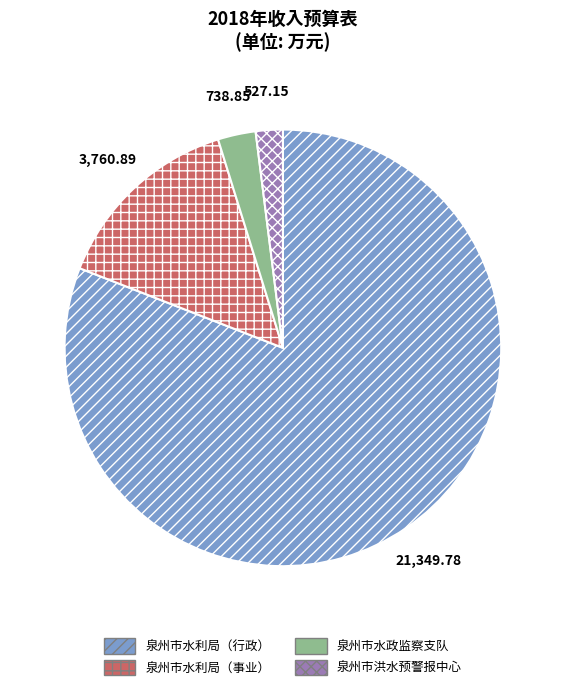

Approximately how many times larger is the value at 泉州市水利局（事业） compared to 泉州市洪水预警报中心?

7.1